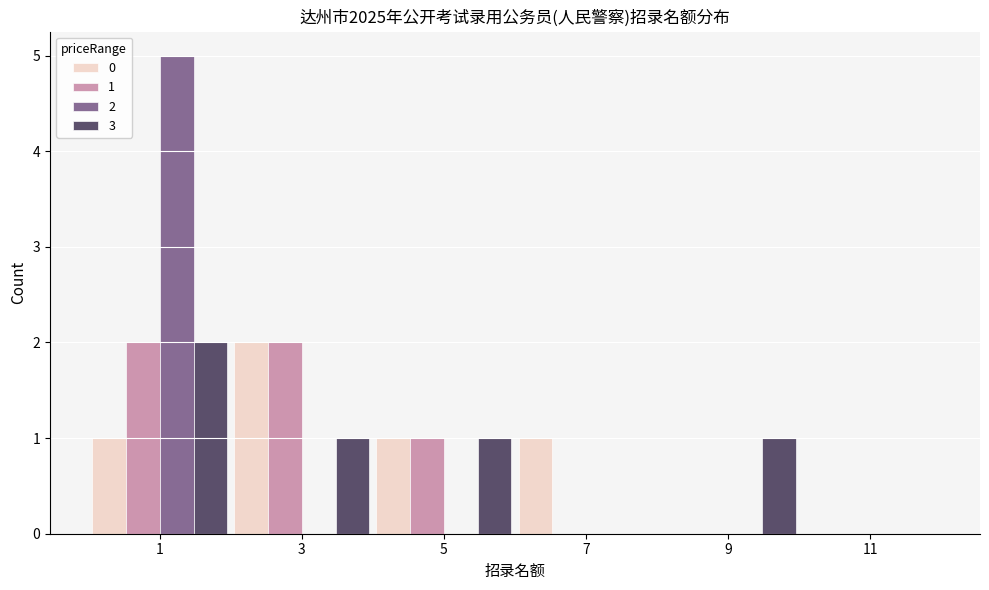

Reading left to right, transcribe all the data shown in this chart.

0: 1=1	3=2	5=1	7=1	9=0	11=0
1: 1=2	3=2	5=1	7=0	9=0	11=0
2: 1=5	3=0	5=0	7=0	9=0	11=0
3: 1=2	3=1	5=1	7=0	9=1	11=0